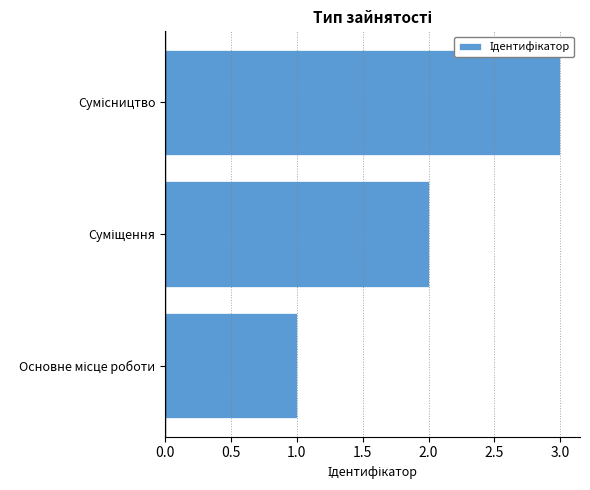

What is the sum of all values?

6